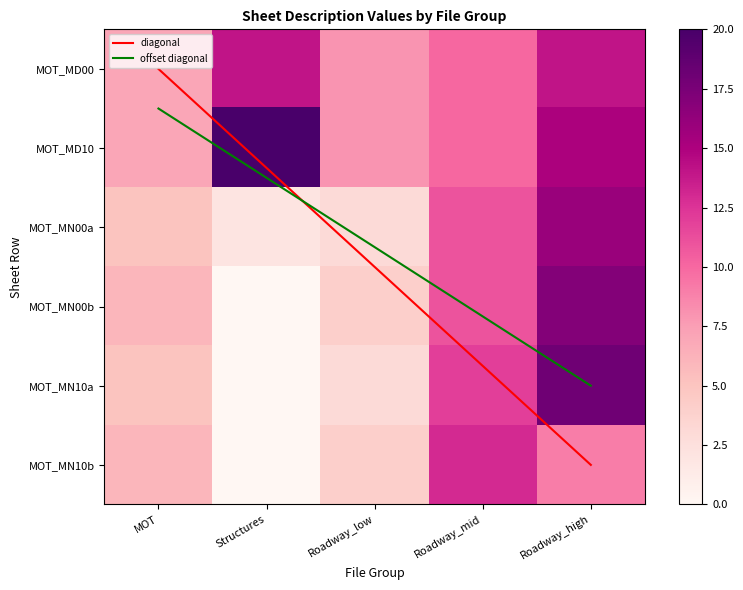

Reading left to right, what are all the values shown in this chart?

MOT: 0=7	1=7	2=5	3=6	4=5	5=6
Structures: 0=14	1=20	2=2	3=0	4=0	5=0
Roadway_low: 0=8	1=8	2=3	3=4	4=3	5=4
Roadway_mid: 0=10	1=10	2=11	3=11	4=12	5=13
Roadway_high: 0=14	1=15	2=16	3=17	4=18	5=9